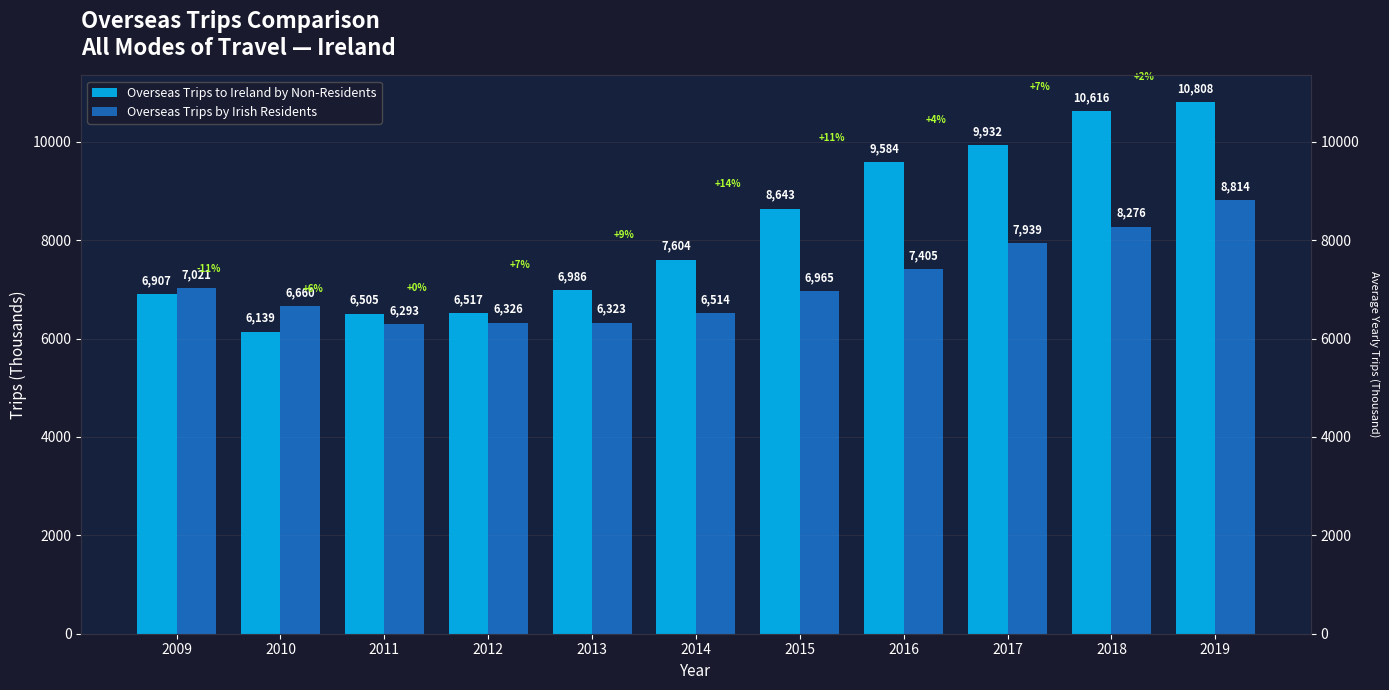

At which label does Overseas Trips to Ireland by Non-Residents first exceed 7604?

2015